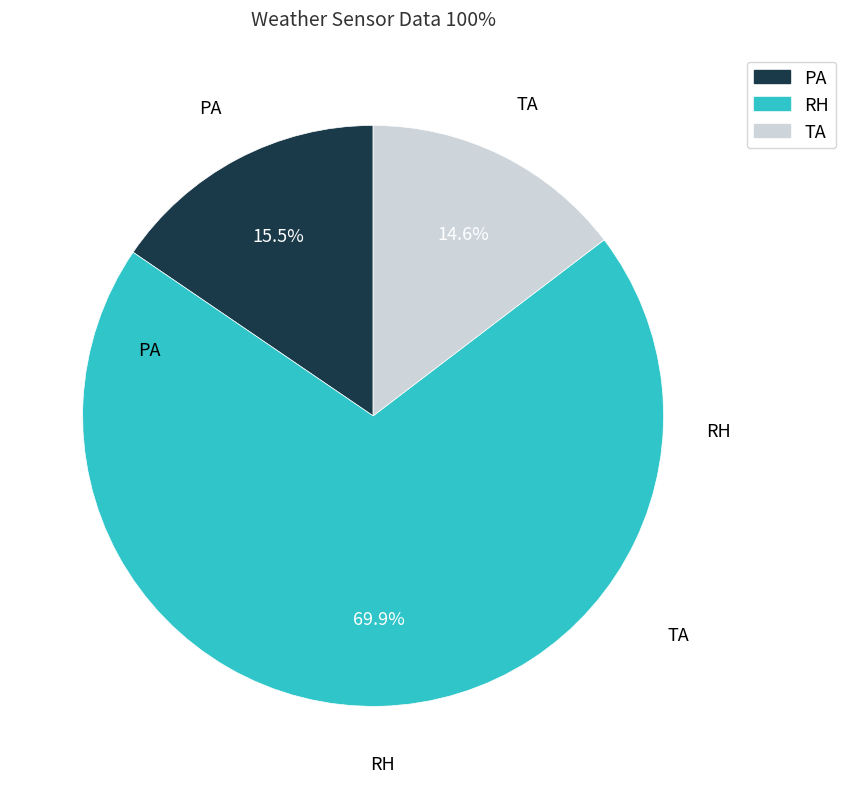

Rank the categories by value from lowest to highest.

TA, PA, RH